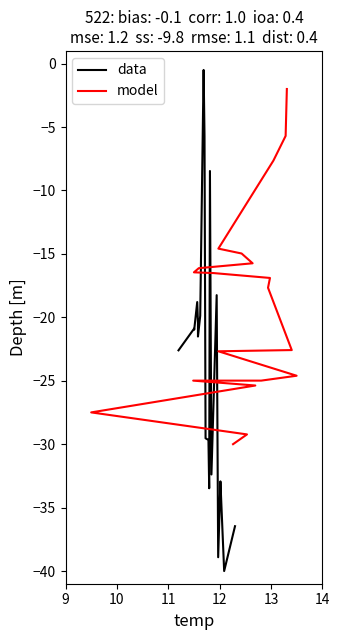

At how many categories does at least one series exceed -12?

6